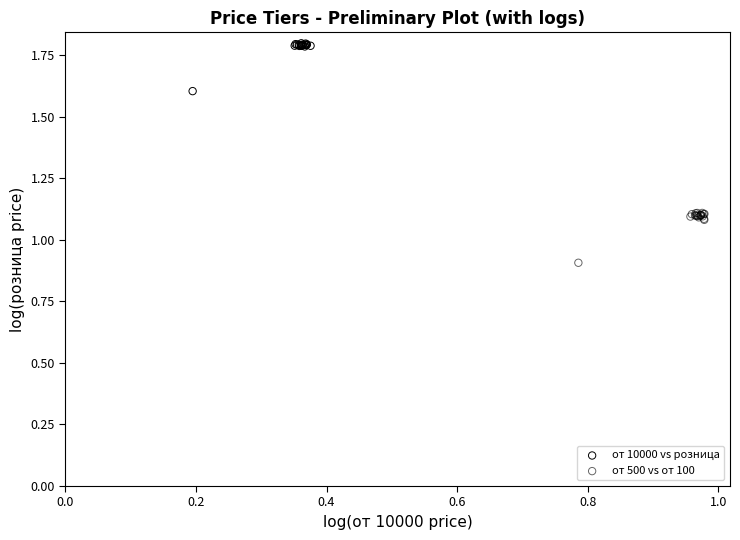

Which series contains the highest Y value?

от 10000 vs розница